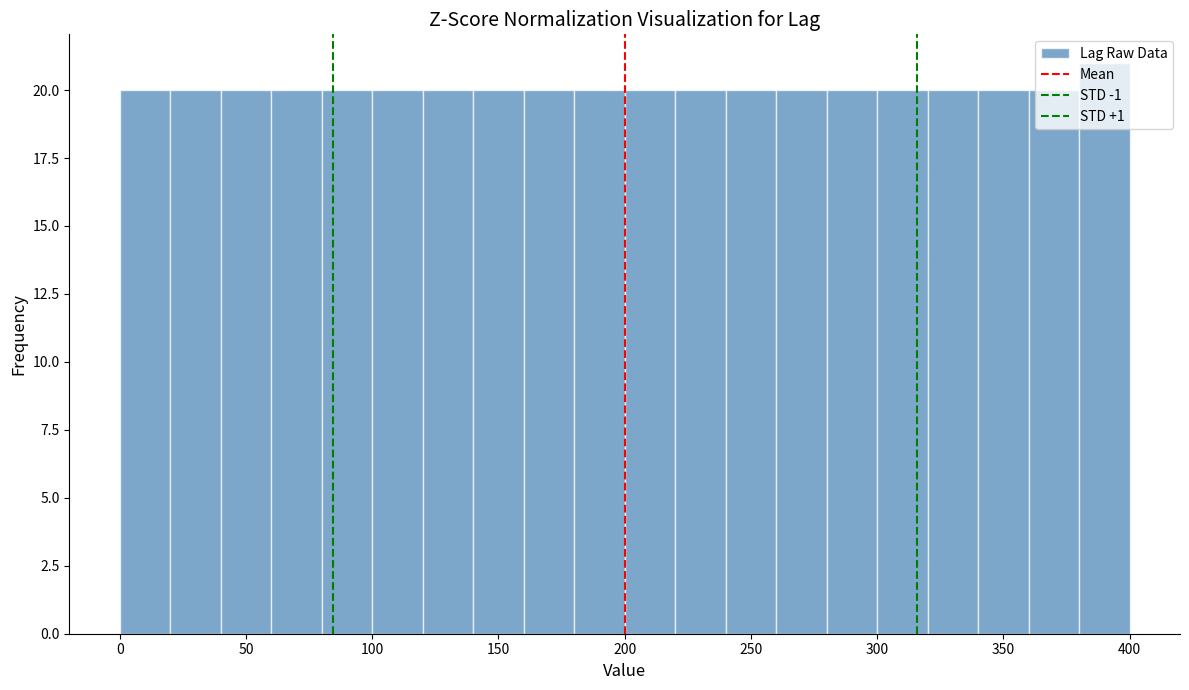

What is the height of the bar covering 240 to 260 on the x-axis? The values are not printed on the chart, so give them approximately, as read against the axis.

20